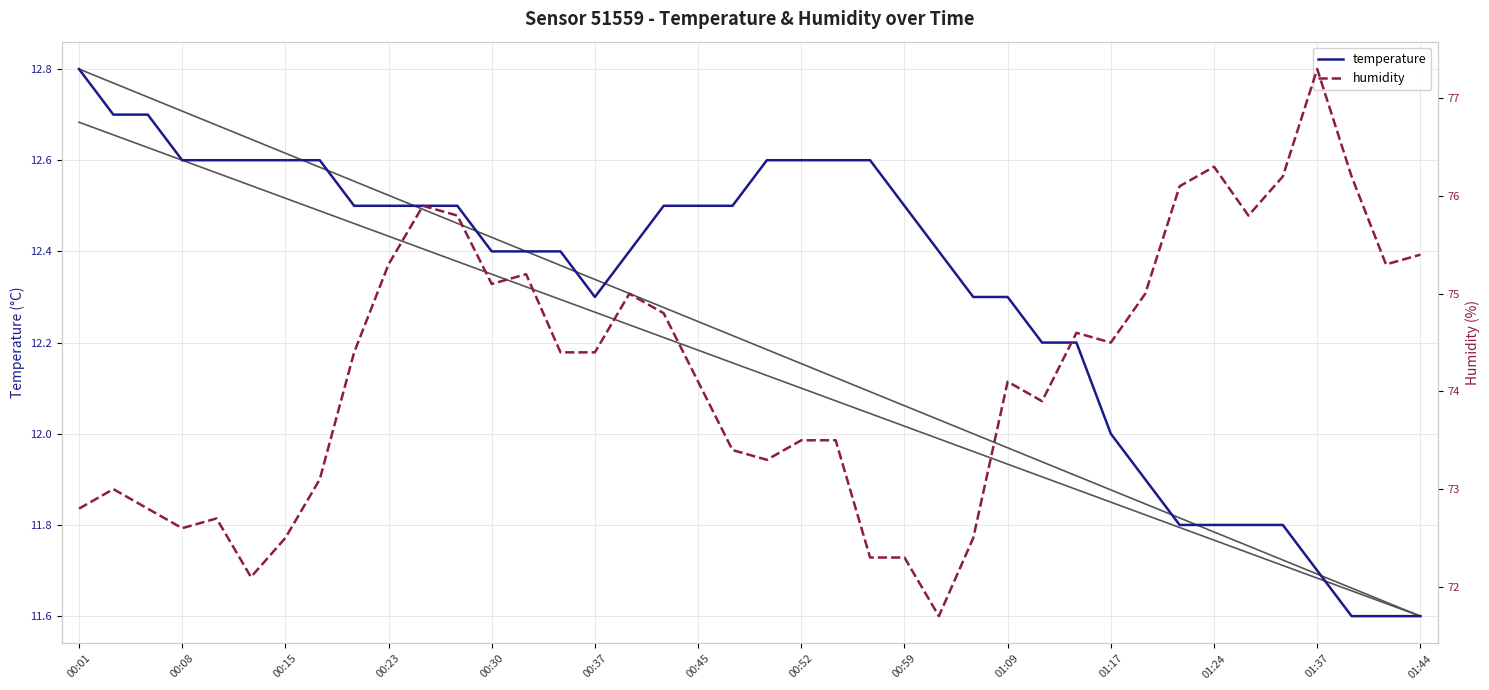

What are all the series names shown in the legend?

temperature, humidity